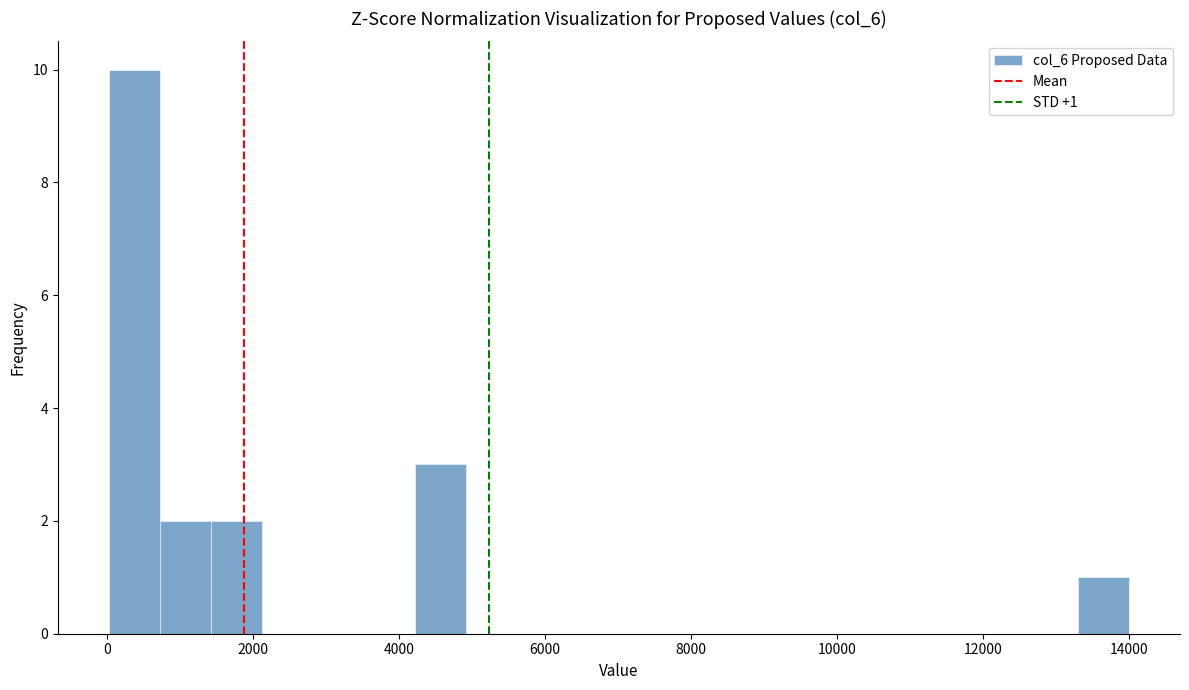

Around what value on the x-axis is the tallest bar? Give the approximate position of its centre, as read against the axis.

400